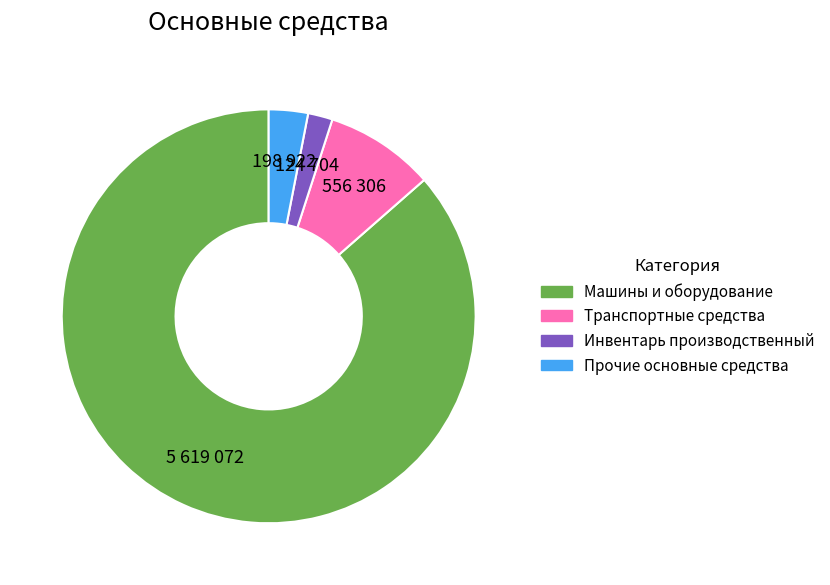

How many slices are in this pie chart?

4